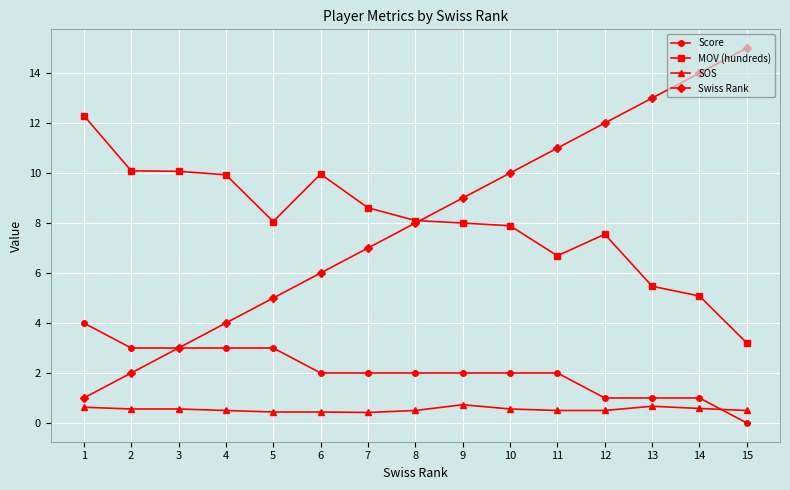

List the series in order of their peak value, lowest first.

SOS, Score, MOV (hundreds), Swiss Rank